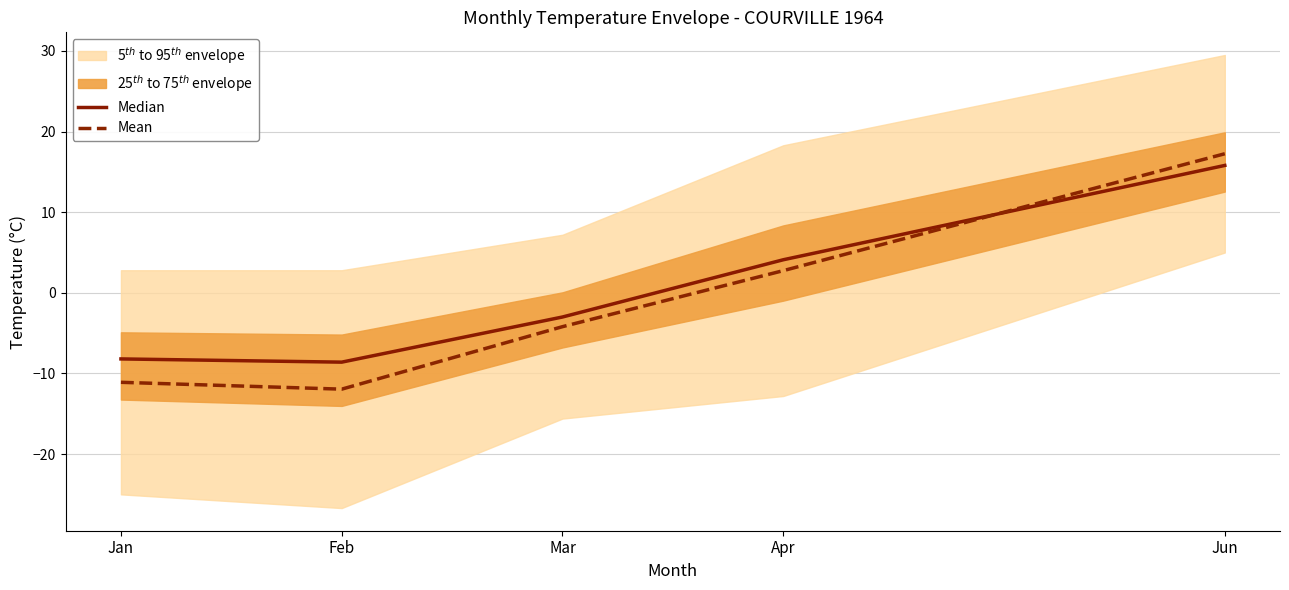

What is the difference between the maximum and minimum values in the Median series?

24.4